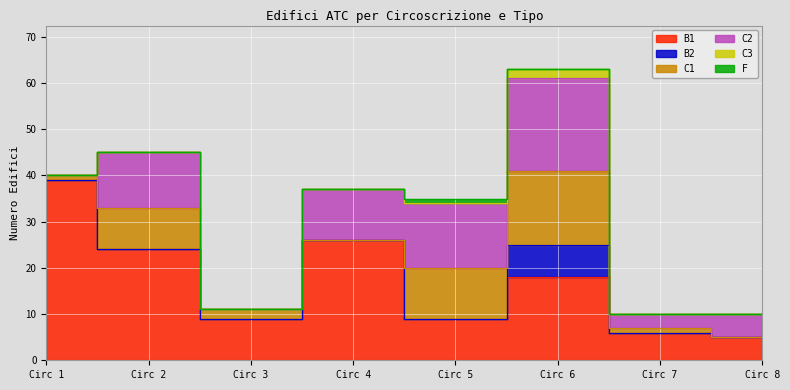

What is the value of the B1 point at the 4th from the left?

26